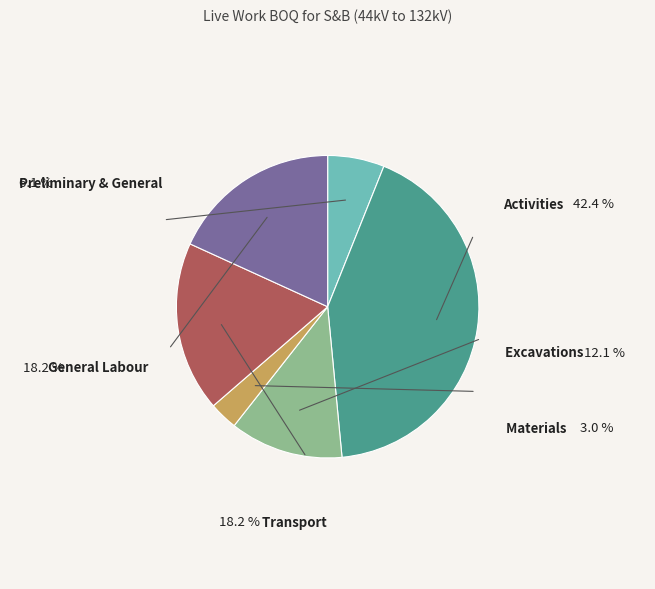

Which slice is the largest?

Activities